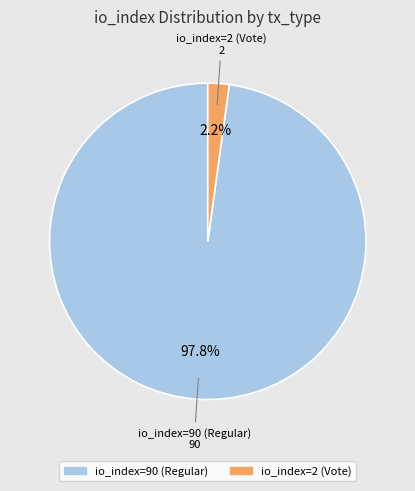

Which has a higher value, io_index=90 (Regular) or io_index=2 (Vote)?

io_index=90 (Regular)